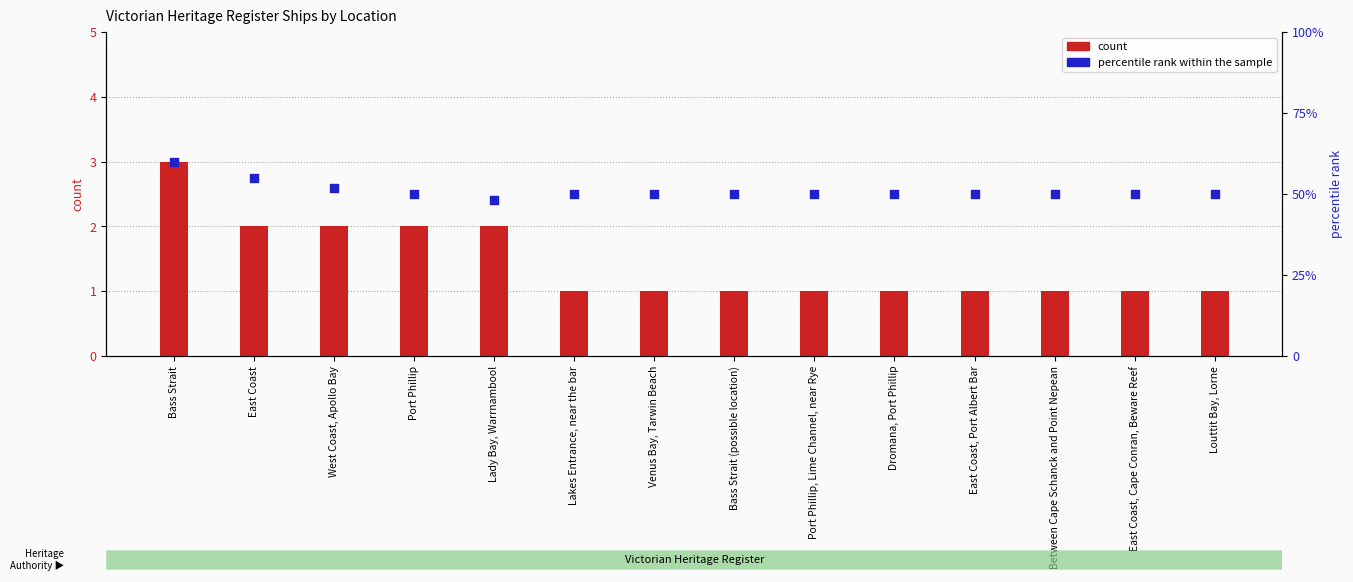

Which series contains the highest Y value?

percentile rank within the sample